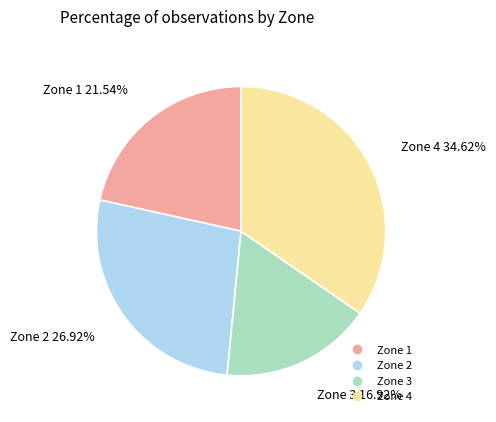

Is there any slice that represents more than half of the pie?

No